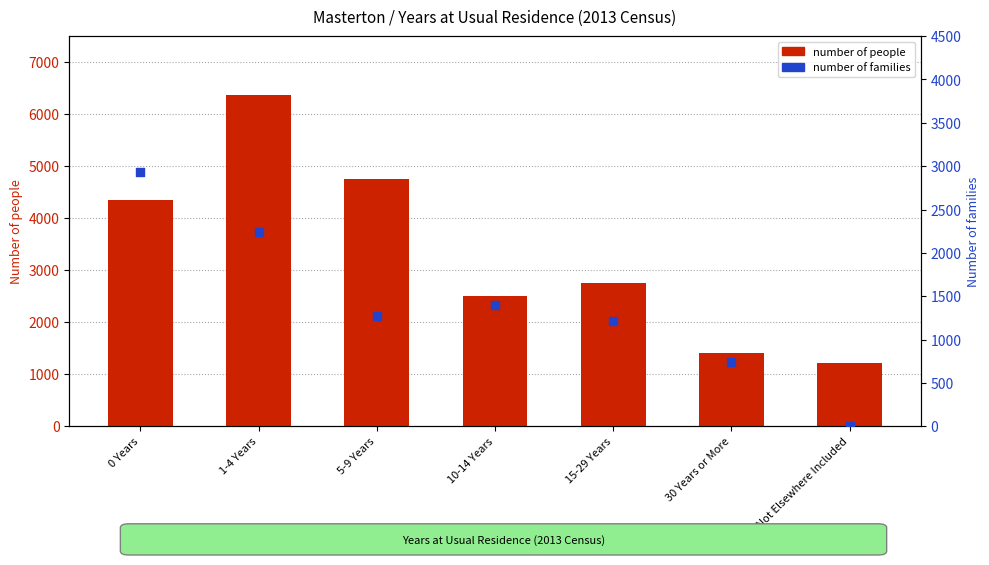

At how many categories does at least one series exceed 2387?

5